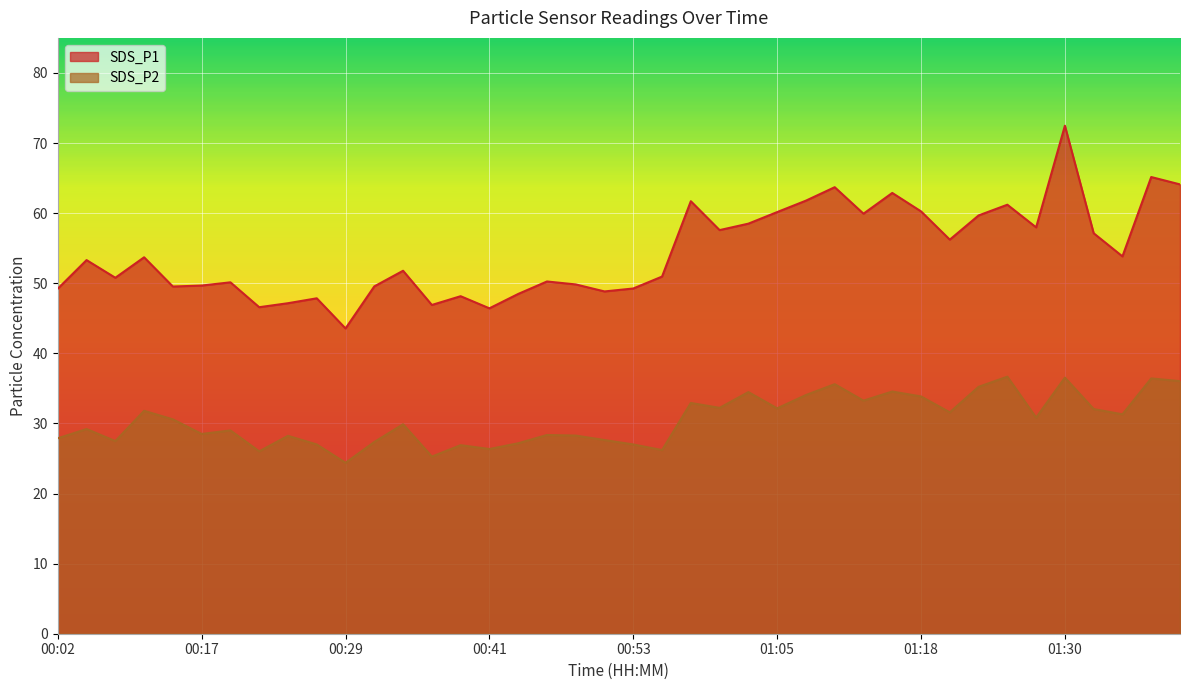

What is the label of the 30th point from the right?

00:29